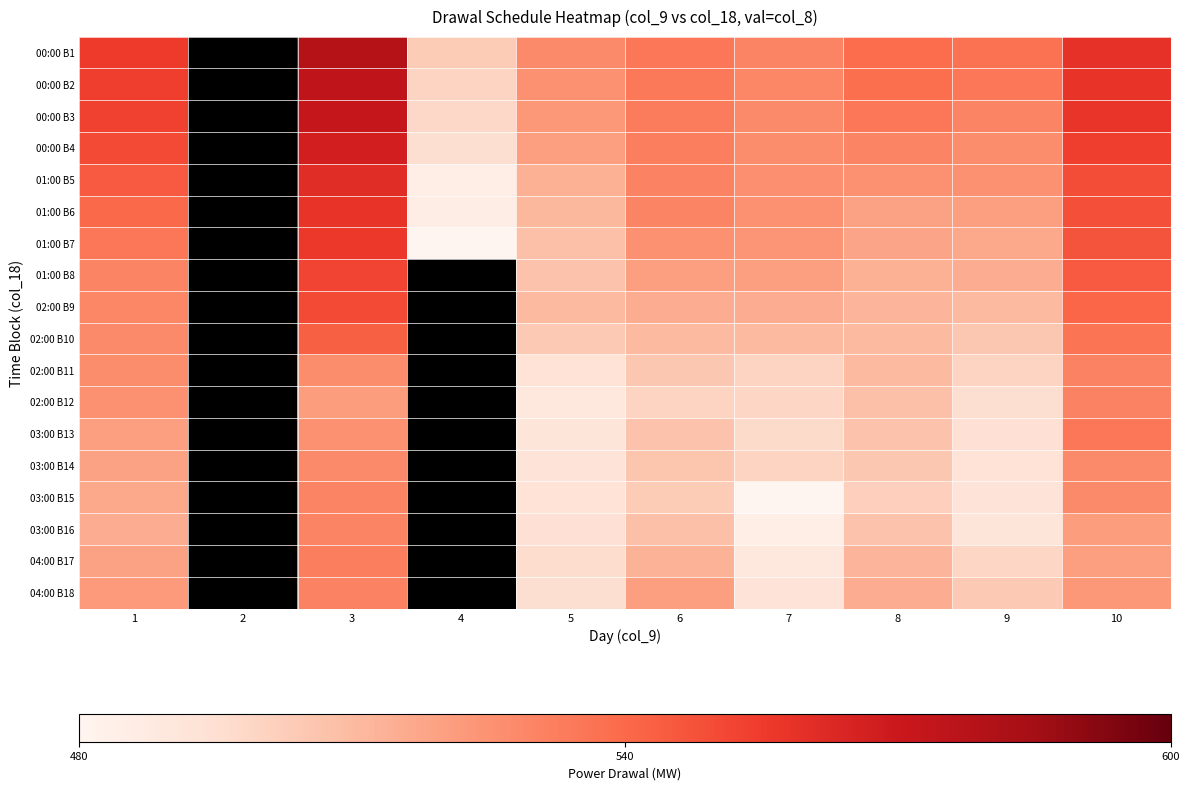

At how many categories does at least one series exceed 499?

9